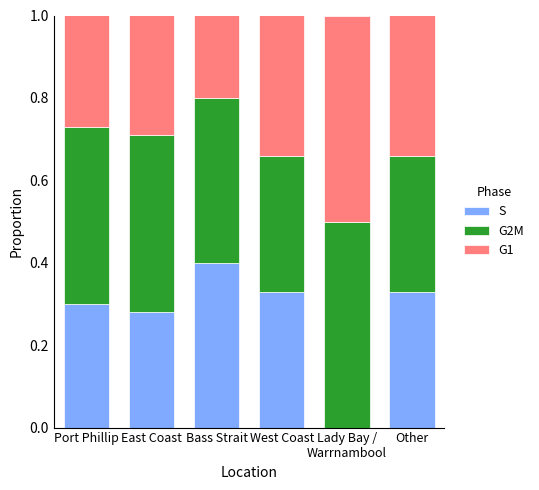

What is the sum of the S values at East Coast and Other?

0.6